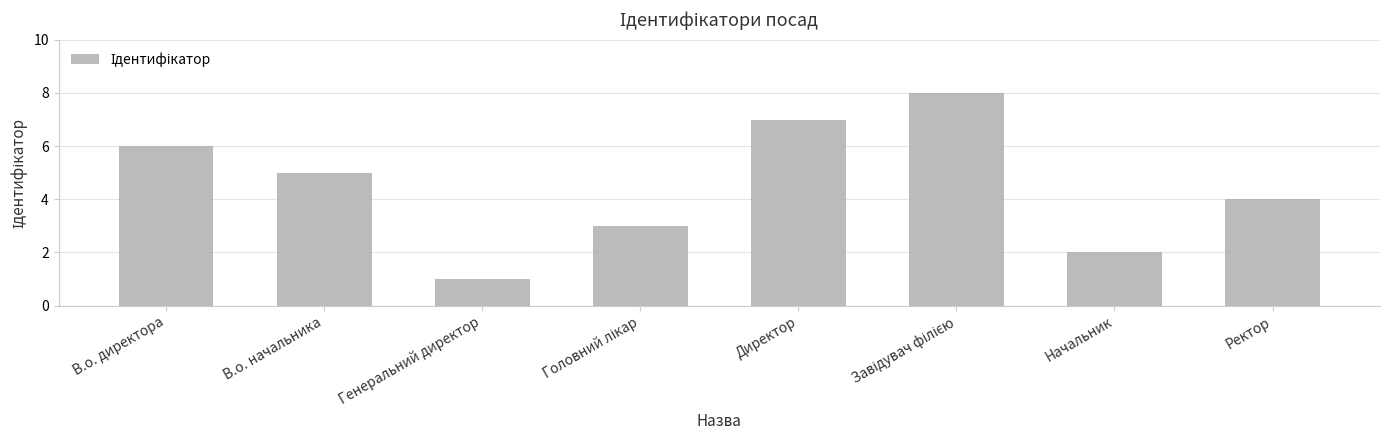

What is the label of the 2nd bar from the right?

Начальник